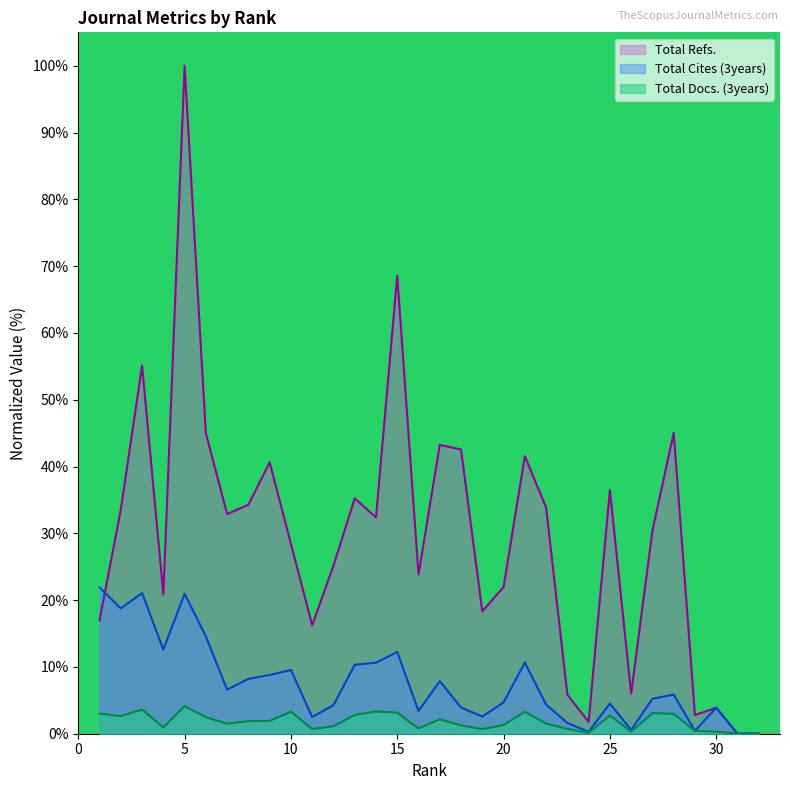

Where is Total Docs. (3years) nearest to the value 2?

9